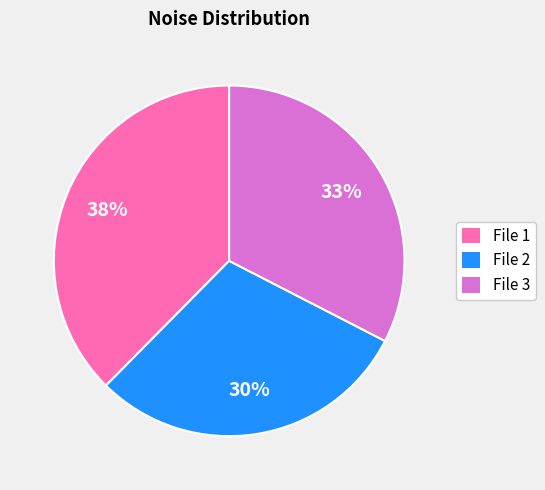

Rank the categories by value from lowest to highest.

File 2, File 3, File 1